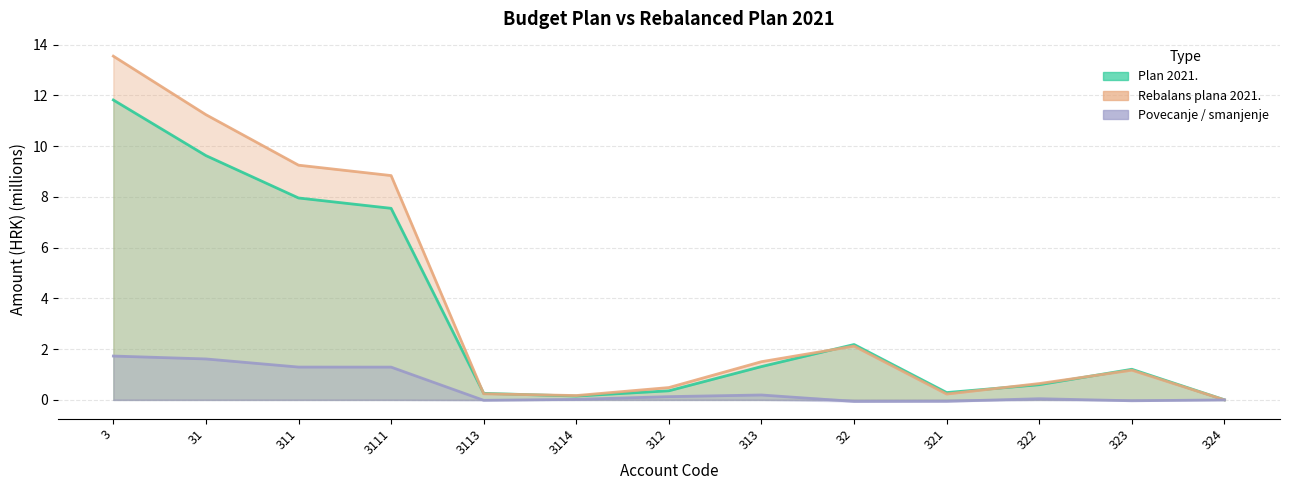

Which series has the largest total across all categories?

Rebalans plana 2021.